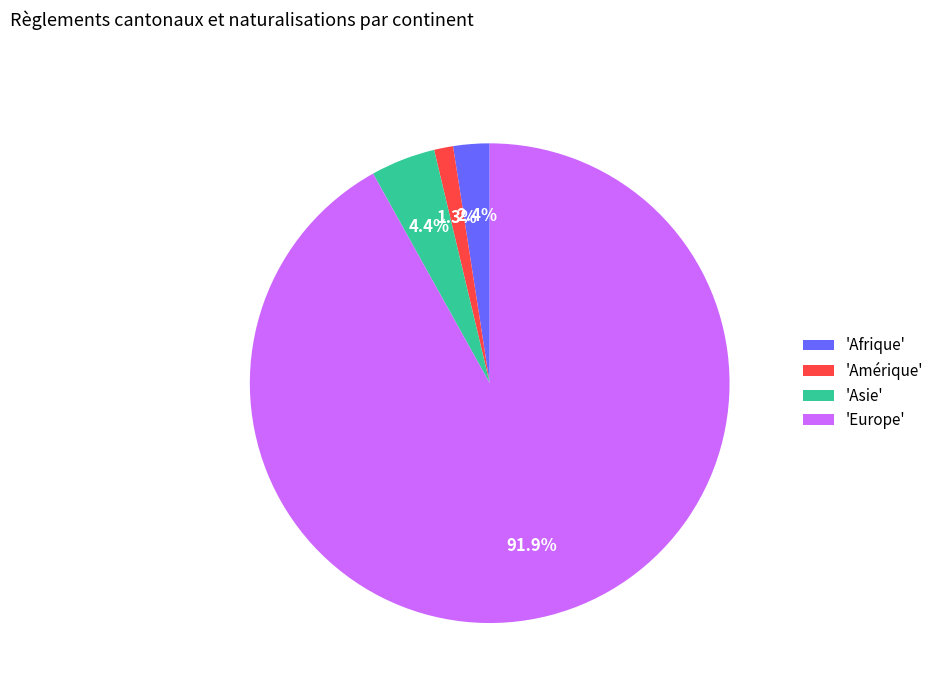

Is the sum of 'Asie' and 'Afrique' greater than half?

No